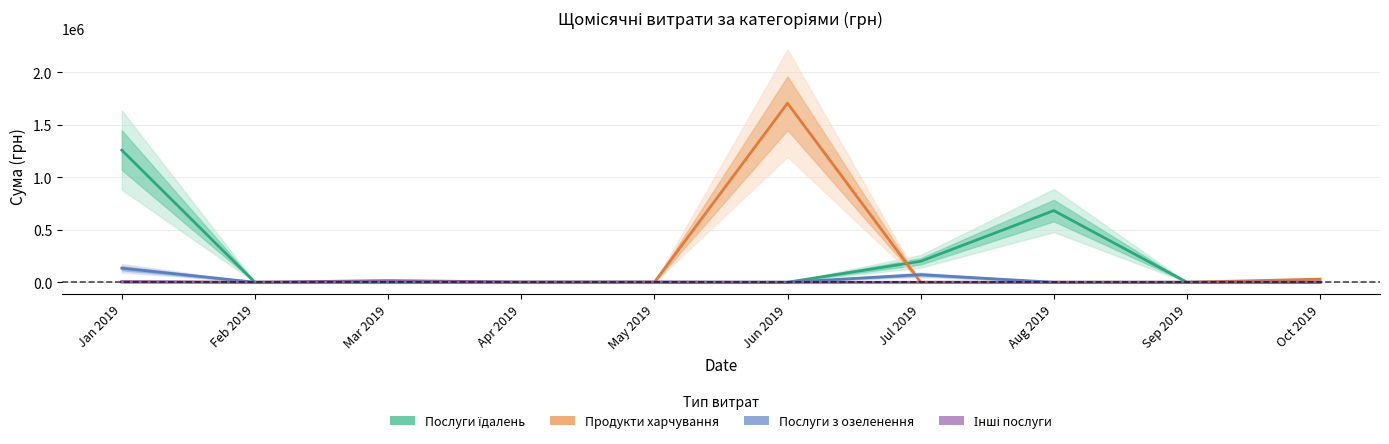

How many series are shown in this chart?

4